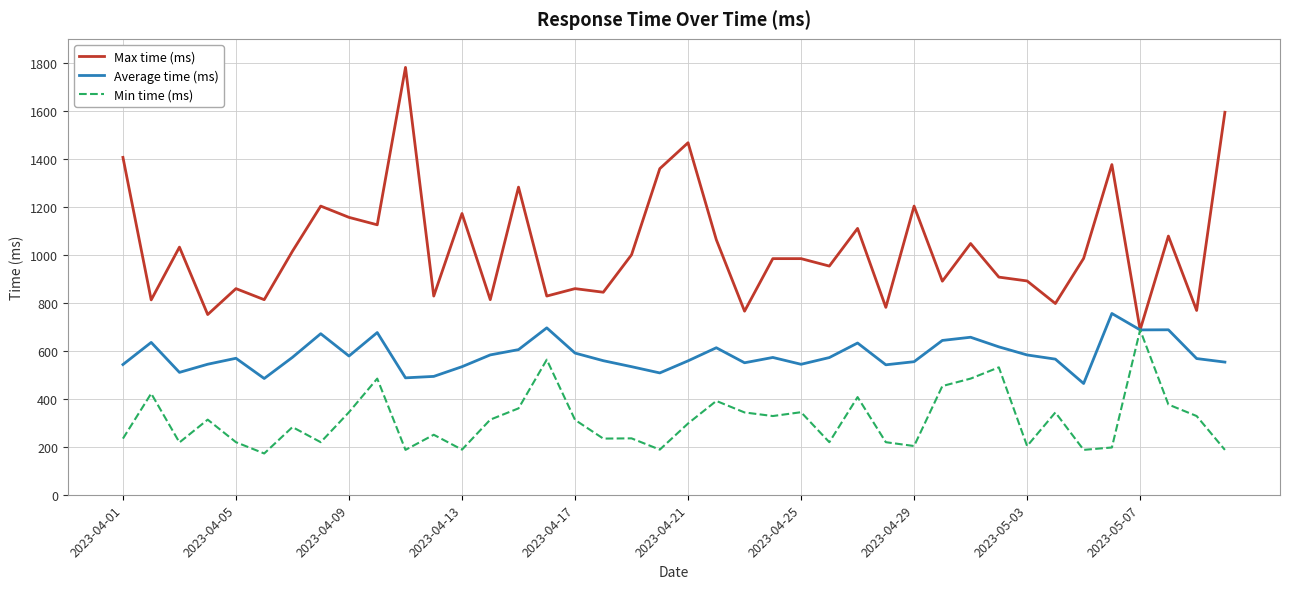

Which series has the widest spread of values?

Max time (ms)